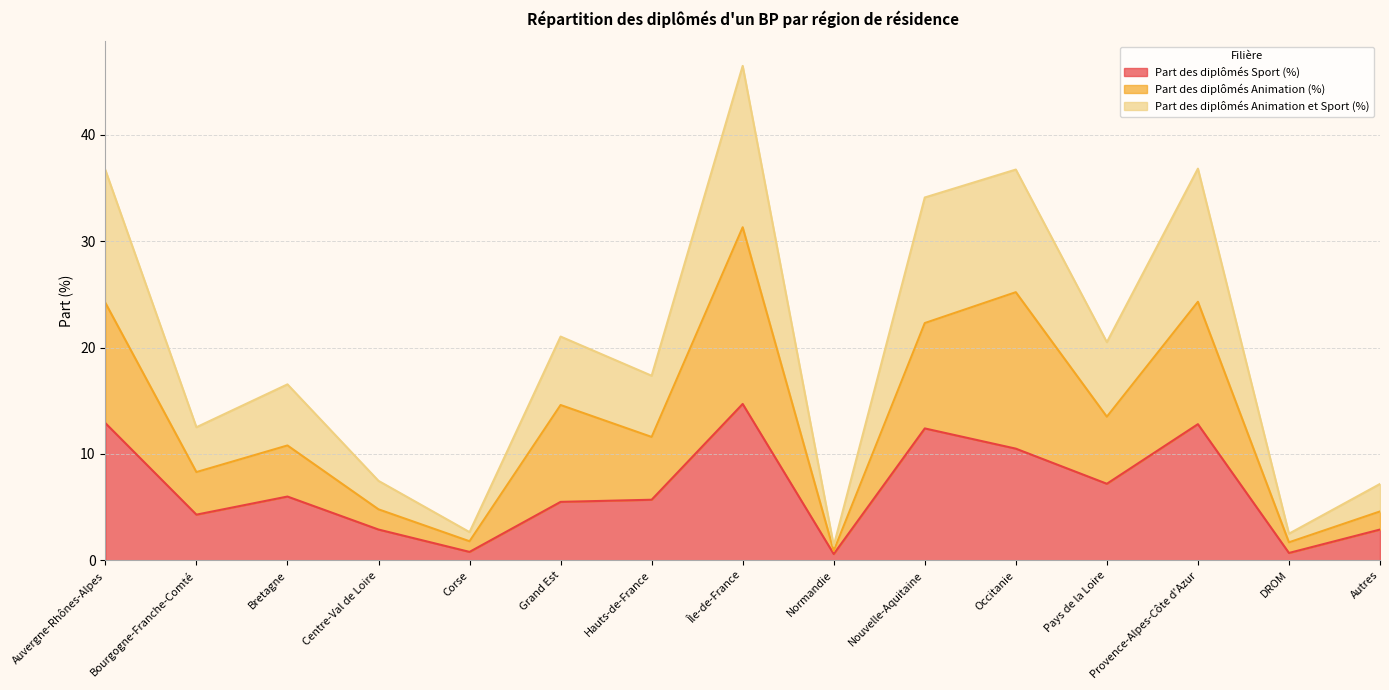

True or false: Part des diplômés Animation et Sport (%) and Part des diplômés Sport (%) intersect in this chart.

False